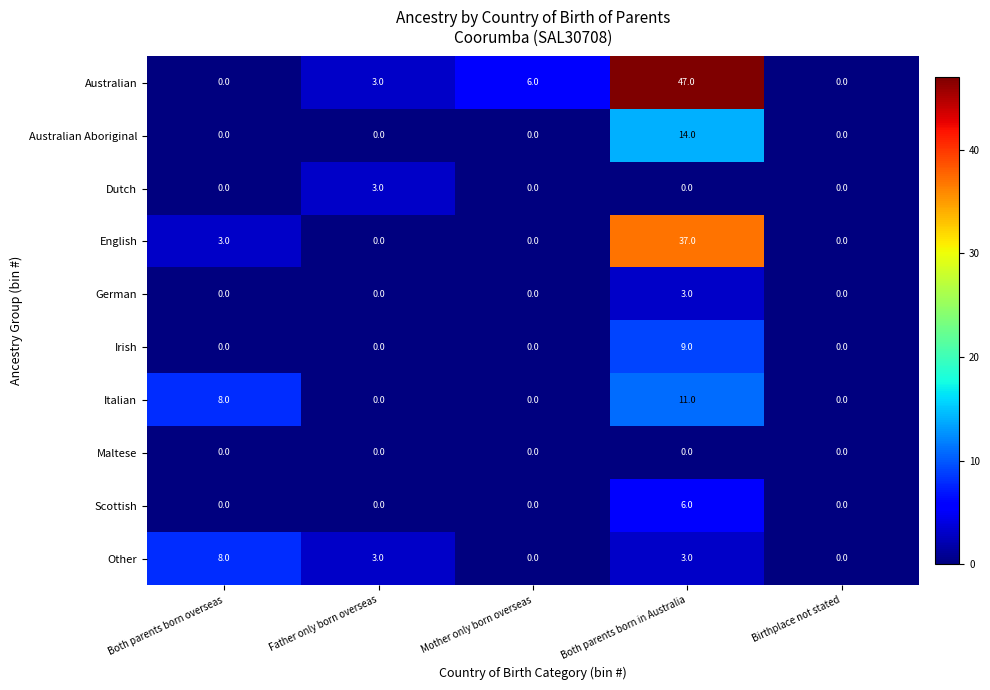

Which series has the largest total across all categories?

Australian